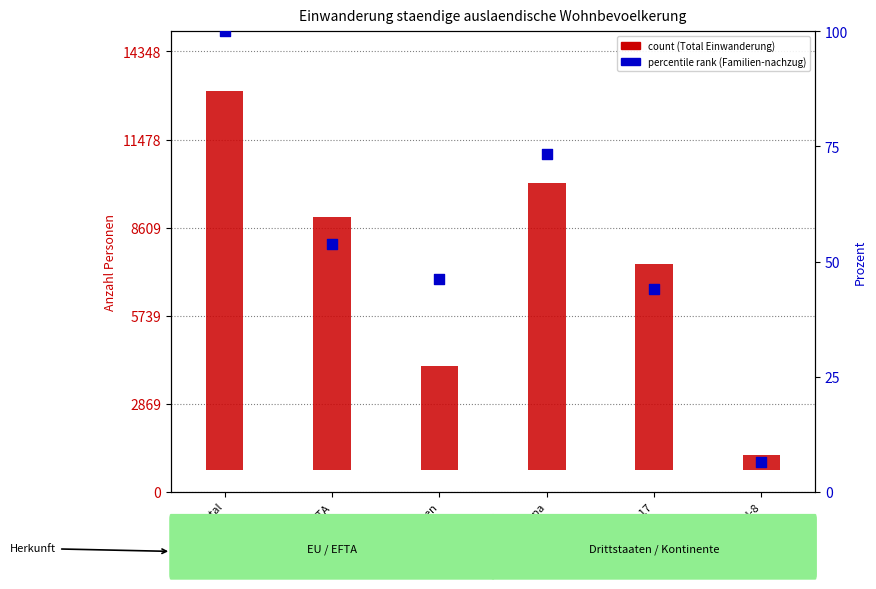

At how many categories does at least one series exceed 6604?

4